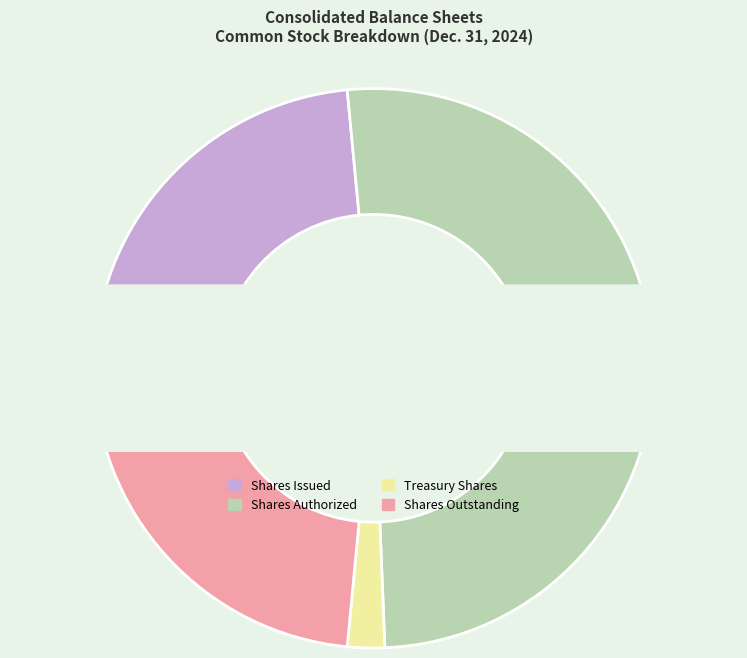

To the nearest percent, what portion does Common stock, shares outstanding represent?

23%